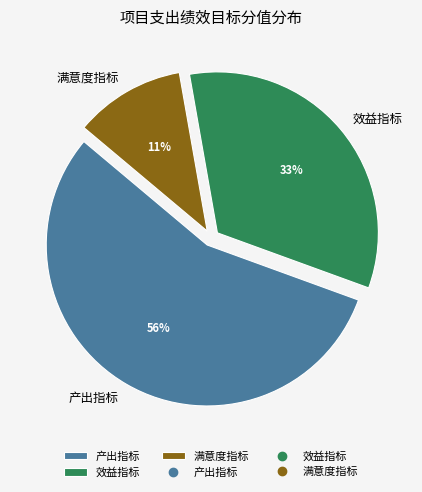

Does 产出指标 account for over 50% of the chart?

Yes